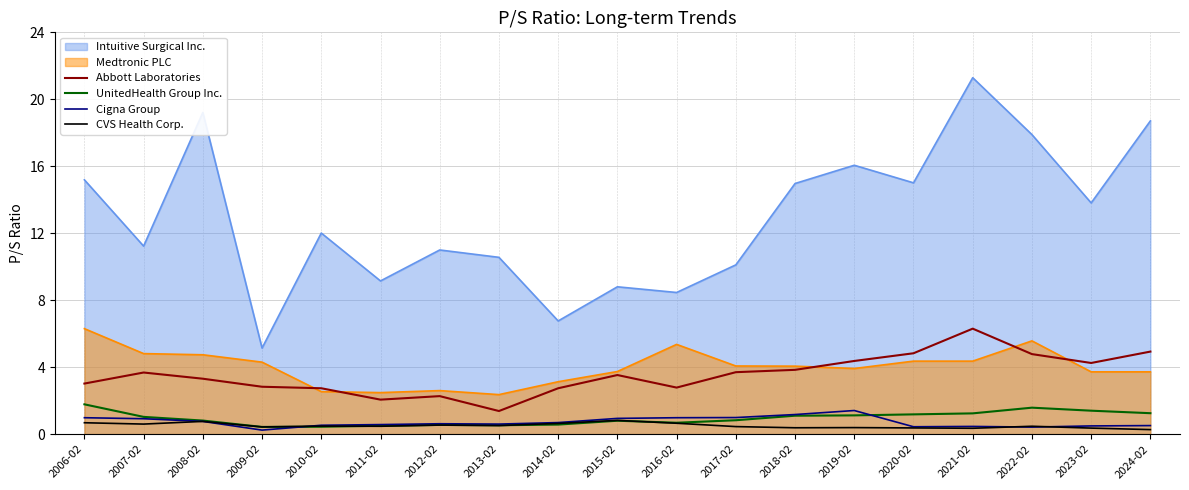

What is the sum of all Abbott Laboratories values?

67.3